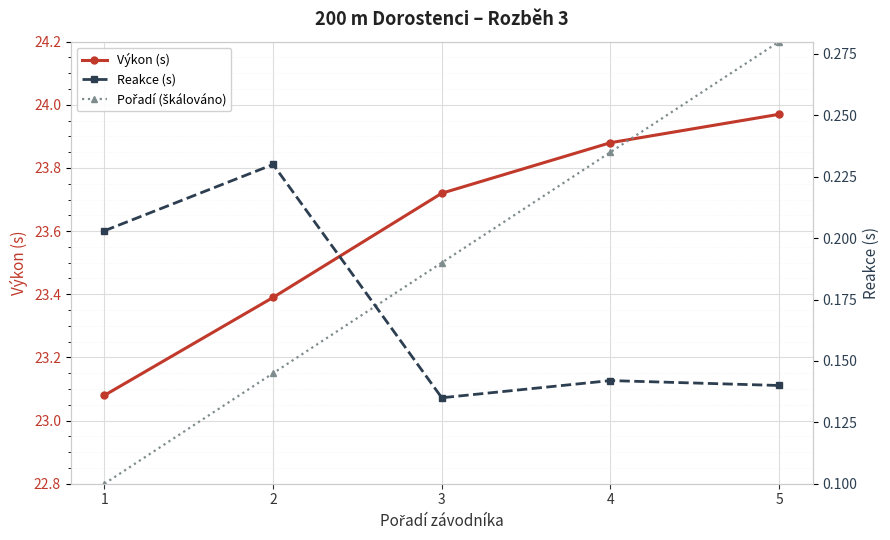

What value does the Výkon (s) series have at 4?

23.9